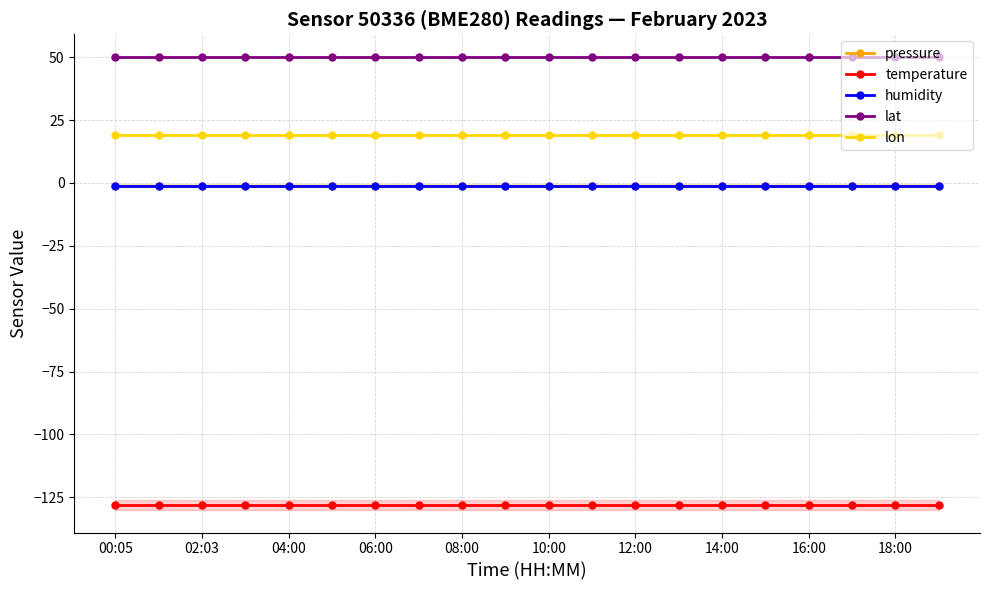

What is the average value of the humidity series?

-1.0